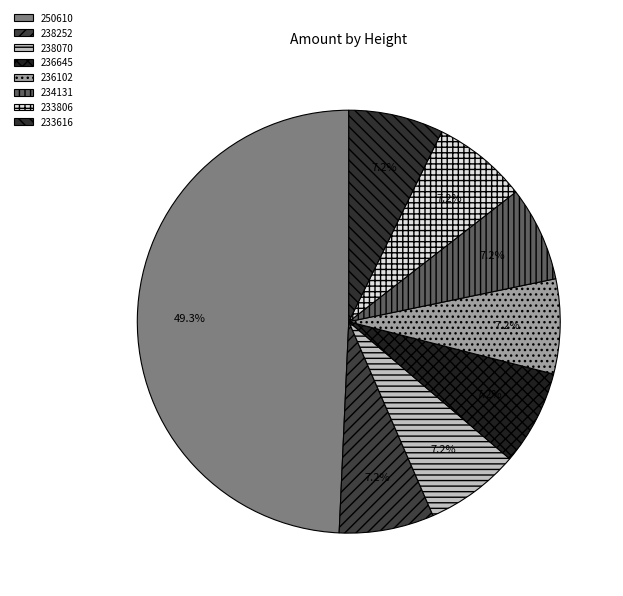

Count the number of slices in the pie.

8